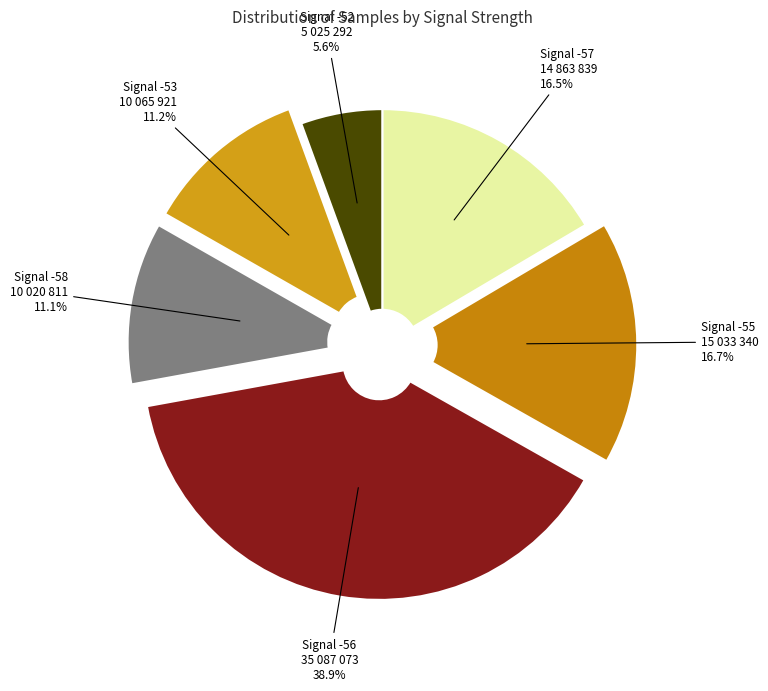

Count the number of slices in the pie.

6